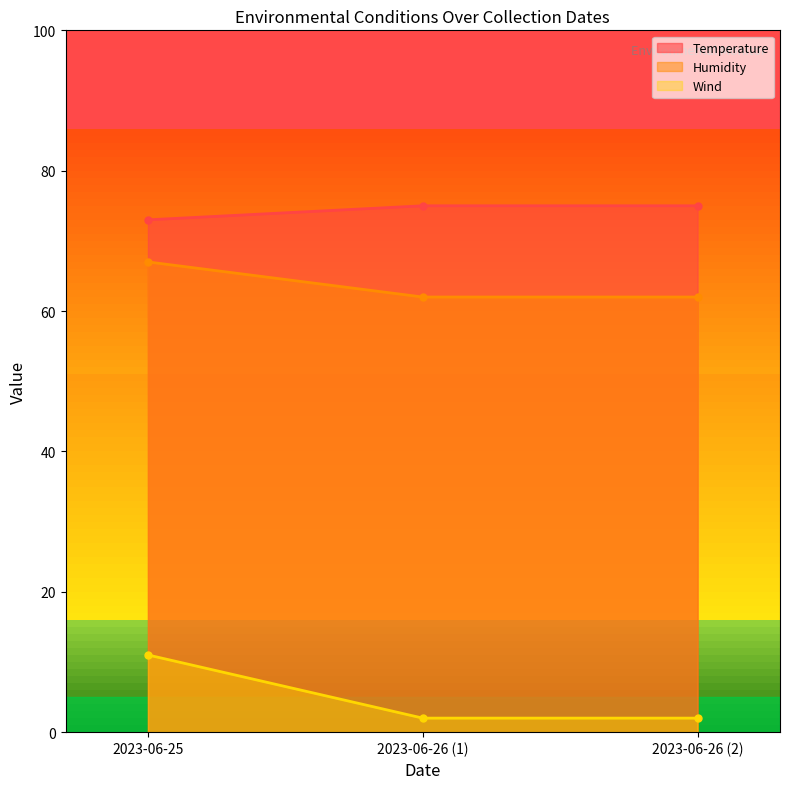

The value of Temperature at 2023-06-26 (2) is 19. True or false?

False